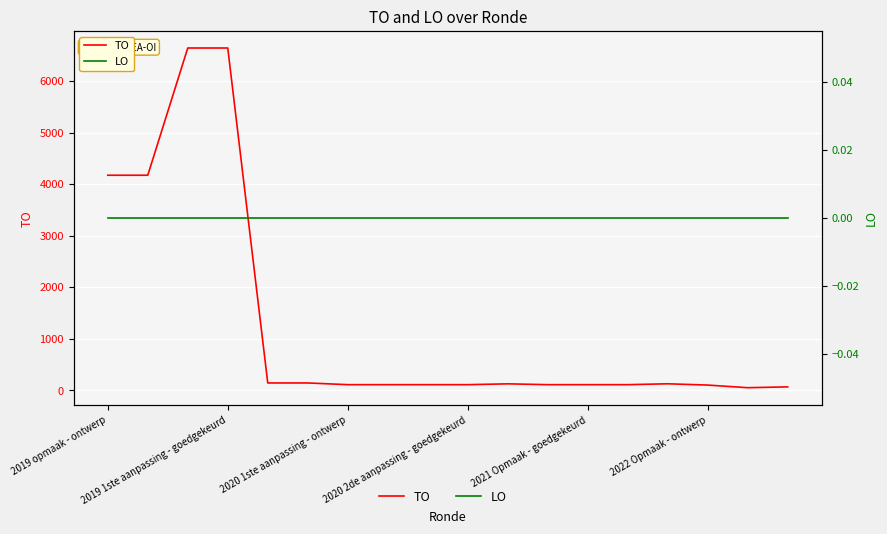

What is the value of the TO point at the 15th from the left?

125